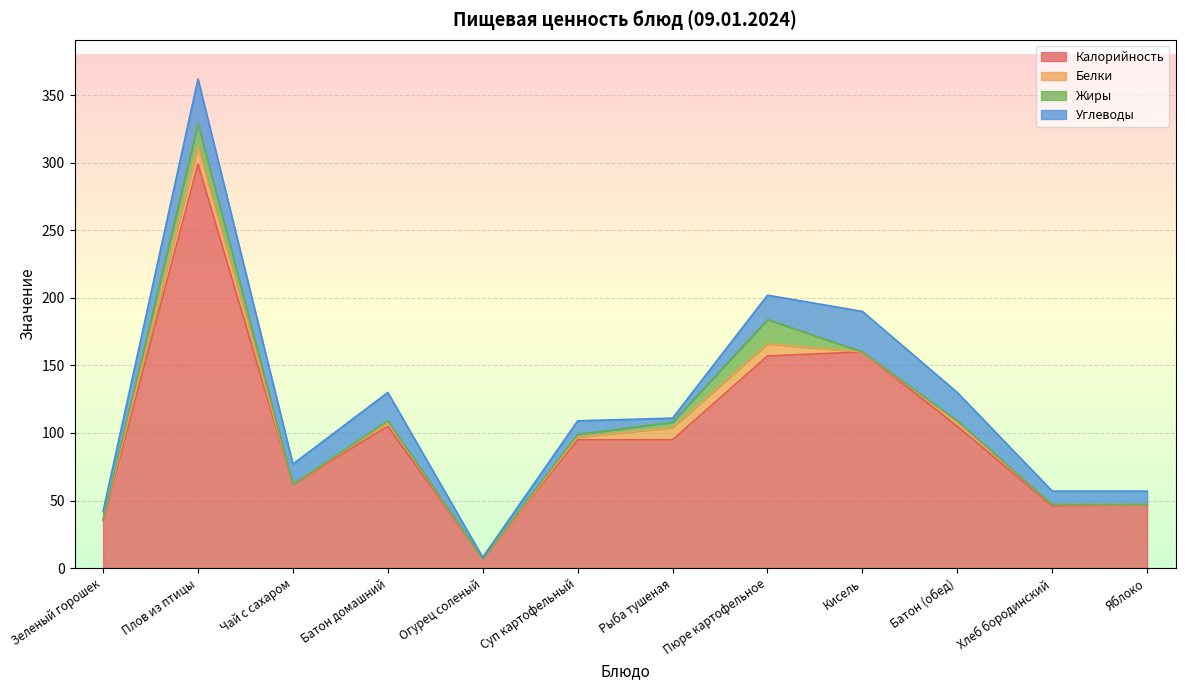

What is the sum of the Белки values at Огурец соленый and Рыба тушеная?

9